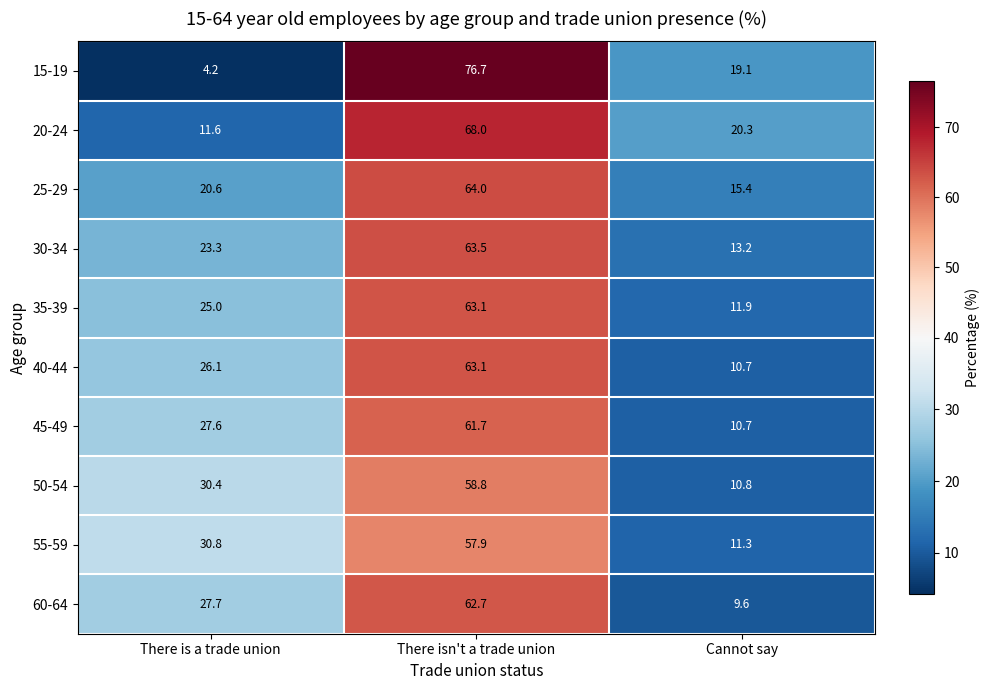

How many categories are shown in the chart?

3